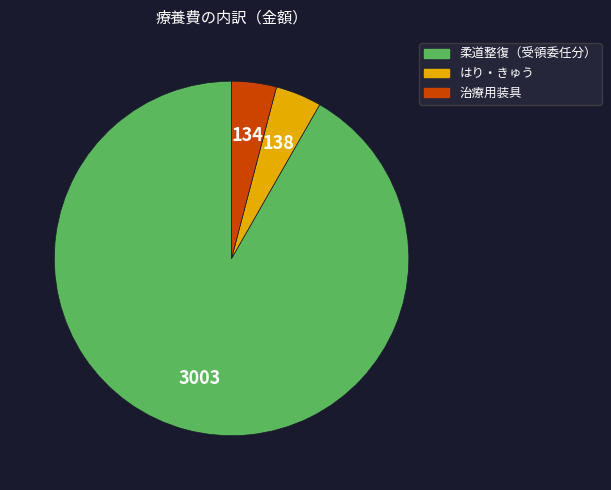

Is there any slice that represents more than half of the pie?

Yes